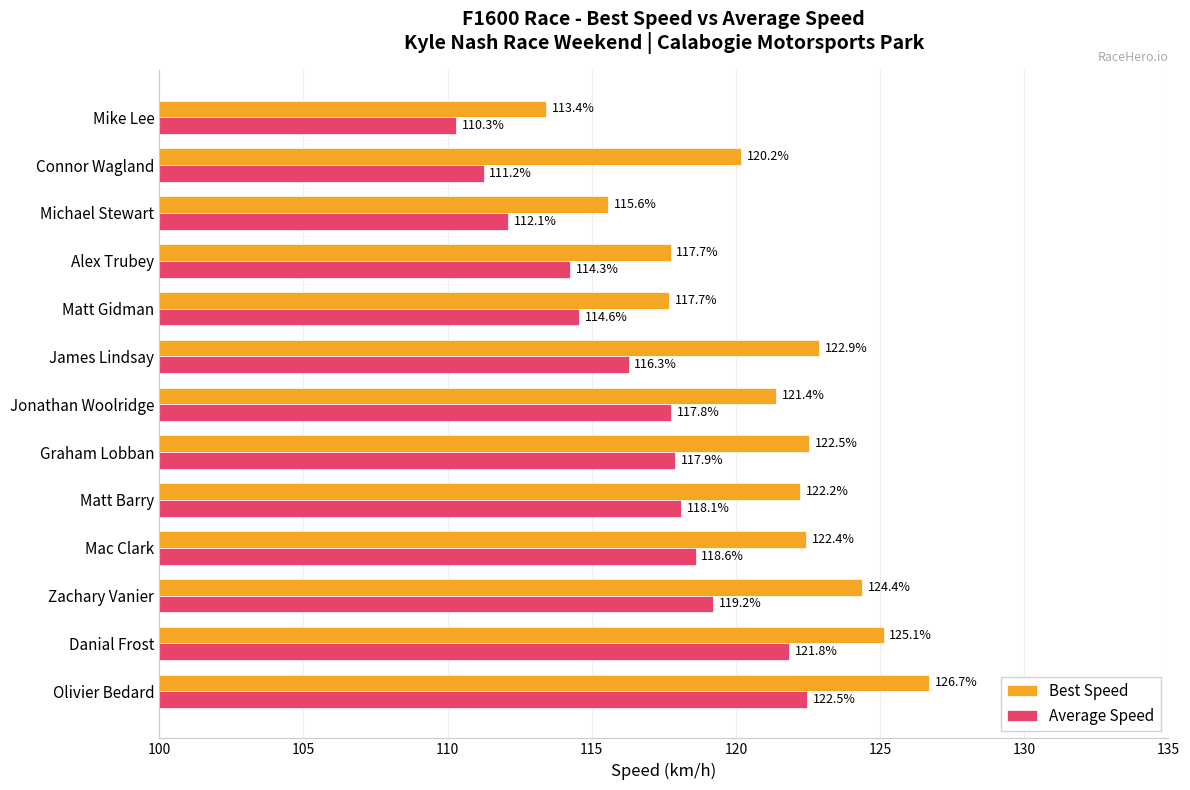

Rank the series at Jonathan Woolridge from lowest to highest value.

Average Speed, Best Speed